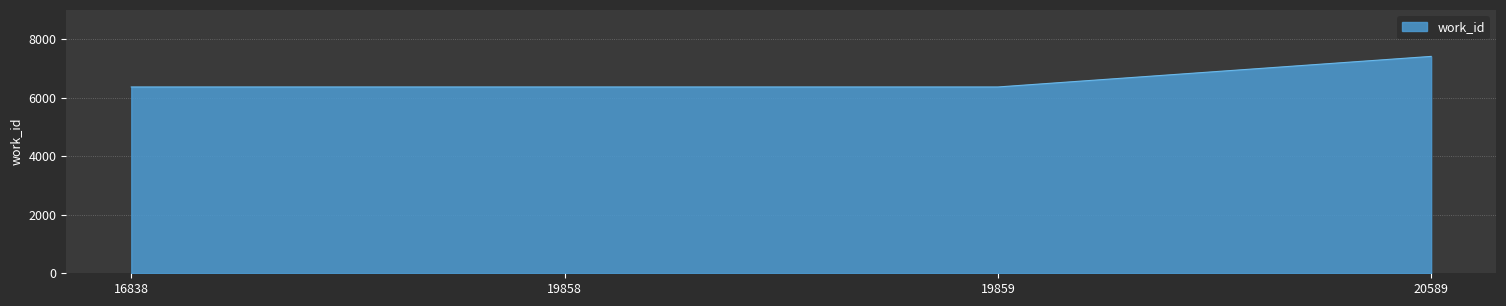

True or false: there are more than 1 points higher than both neighbors.

False